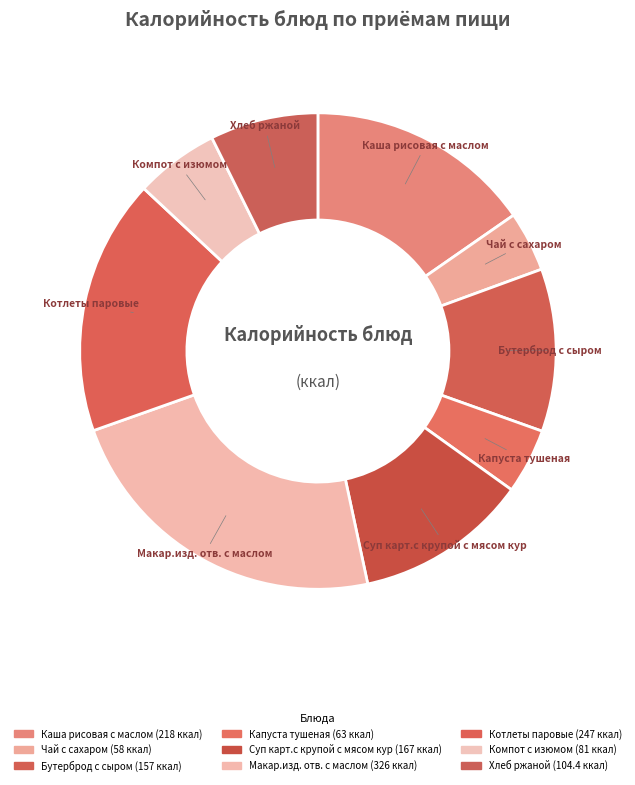

Rank the categories by value from highest to lowest.

Макар.изд. отв. с маслом, Котлеты паровые, Каша рисовая с маслом, Суп карт.с крупой с мясом кур, Бутерброд с сыром, Хлеб ржаной, Компот с изюмом, Капуста тушеная, Чай с сахаром